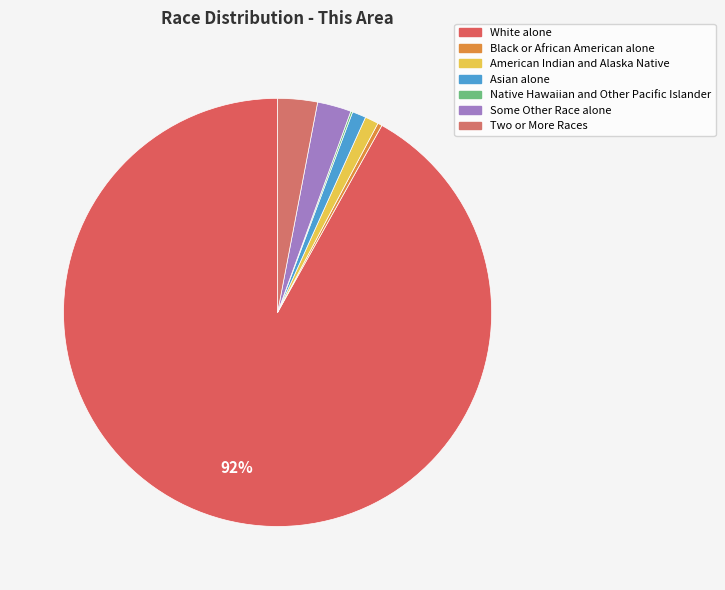

What is the change in value from Asian alone to Native Hawaiian and Other Pacific Islander?

-155